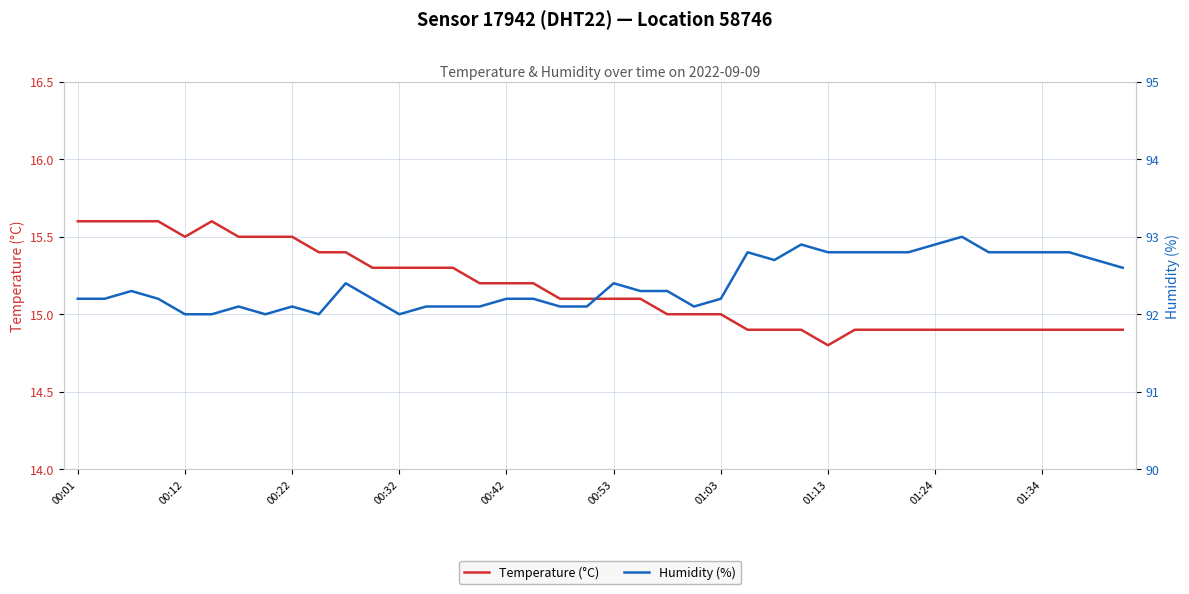

Reading right to left, transcribe all the data shown in this chart.

Temperature (°C): 14.9	14.9	14.9	14.9	14.9	14.9	14.9	14.9	14.9	14.9	14.9	14.8	14.9	14.9	14.9	15.0	15.0	15.0	15.1	15.1	15.1	15.1	15.2	15.2	15.2	15.3	15.3	15.3	15.3	15.4	15.4	15.5	15.5	15.5	15.6	15.5	15.6	15.6	15.6	15.6
Humidity (%): 92.6	92.7	92.8	92.8	92.8	92.8	93.0	92.9	92.8	92.8	92.8	92.8	92.9	92.7	92.8	92.2	92.1	92.3	92.3	92.4	92.1	92.1	92.2	92.2	92.1	92.1	92.1	92.0	92.2	92.4	92.0	92.1	92.0	92.1	92.0	92.0	92.2	92.3	92.2	92.2